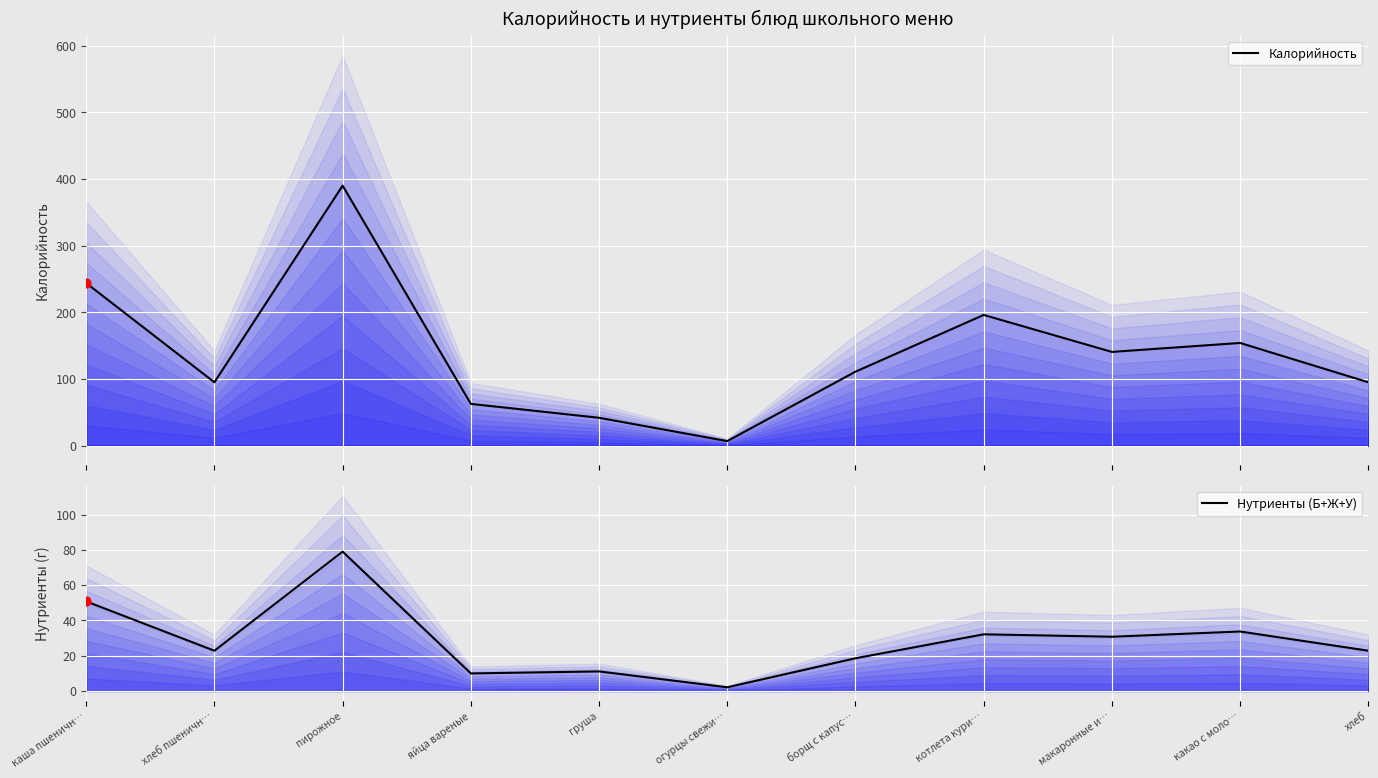

Which series has the largest Y range (max minus min)?

Калорийность